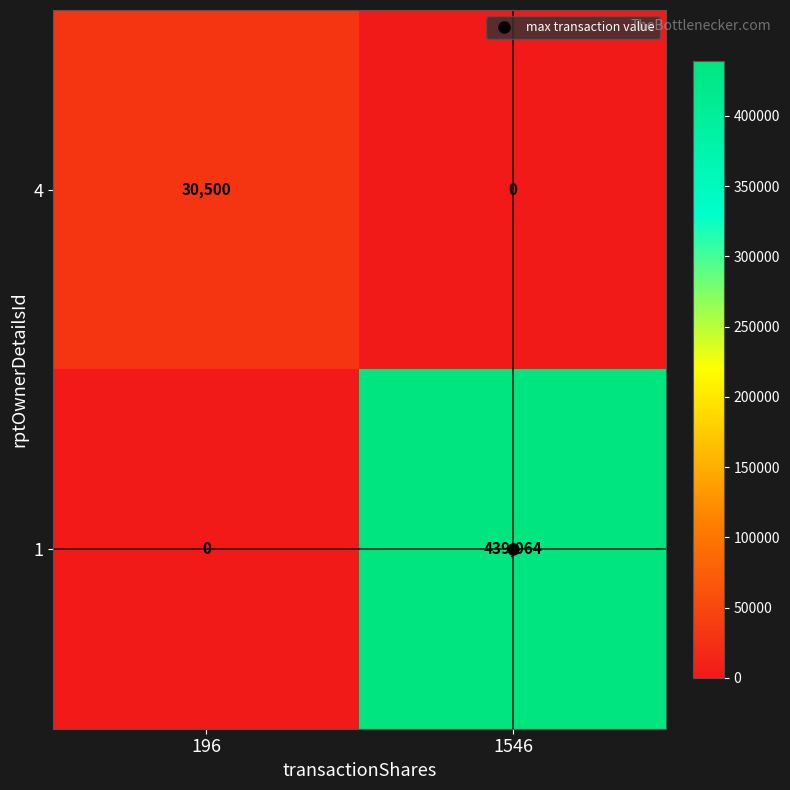

The value of 1 at 196 is -218411. True or false?

False